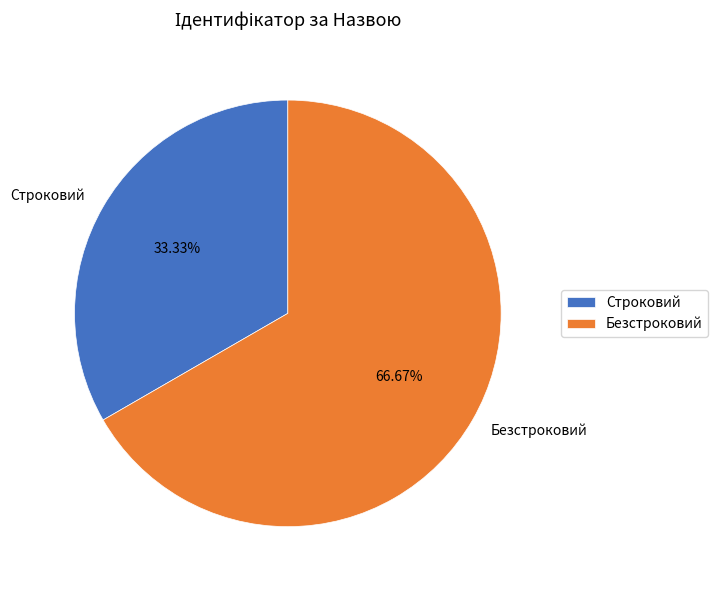

What percentage is the Строковий slice, to the nearest percent?

33%